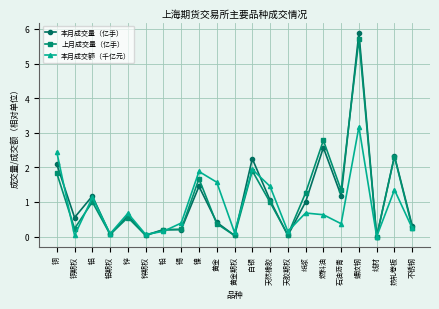

At which category does 本月成交额（千亿元） reach its first local valley?

铜期权